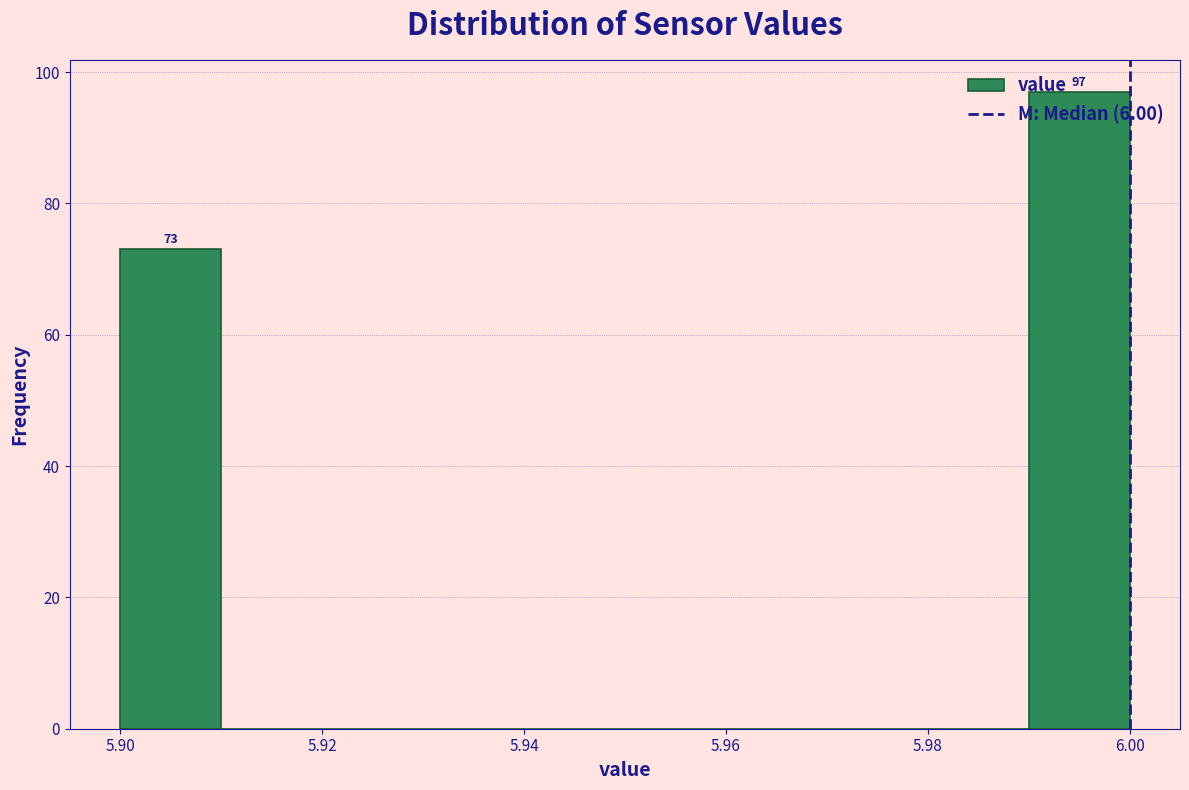

Over which range of the x-axis is the bar tallest?

5.99 to 6.00